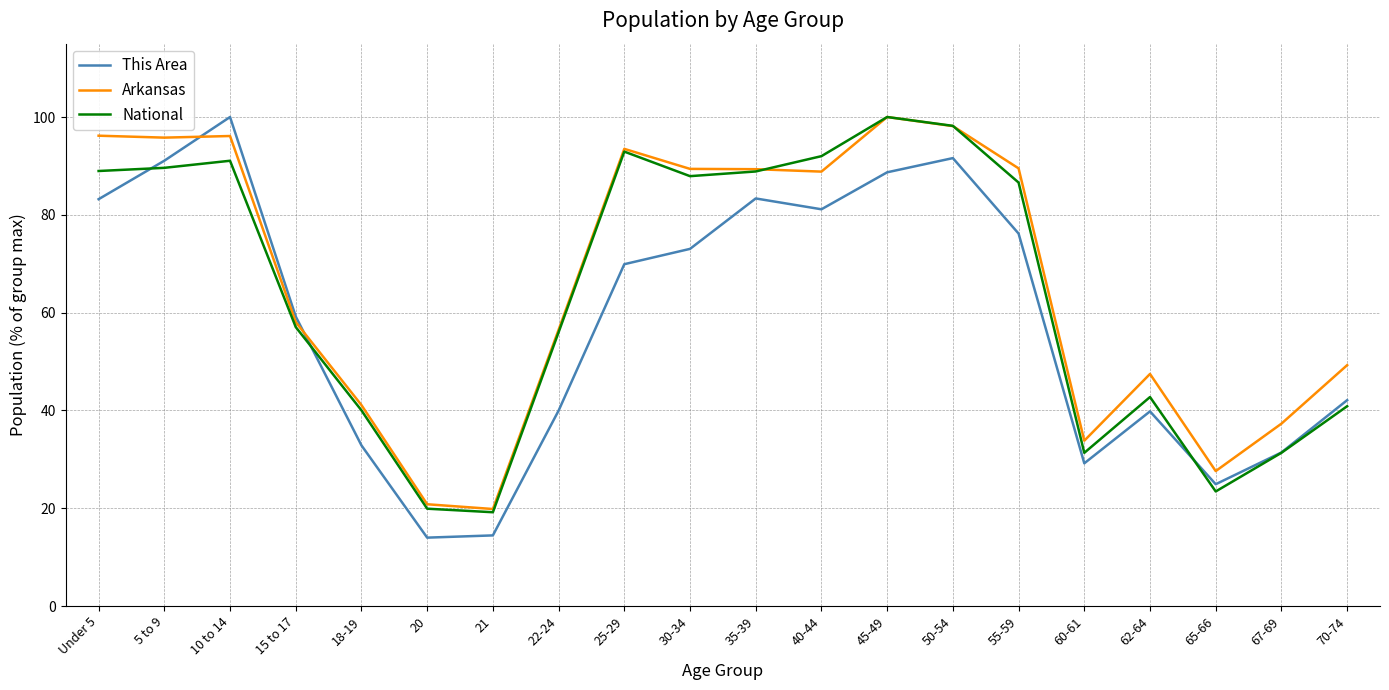

Is this an area chart (filled region under the line)?

No